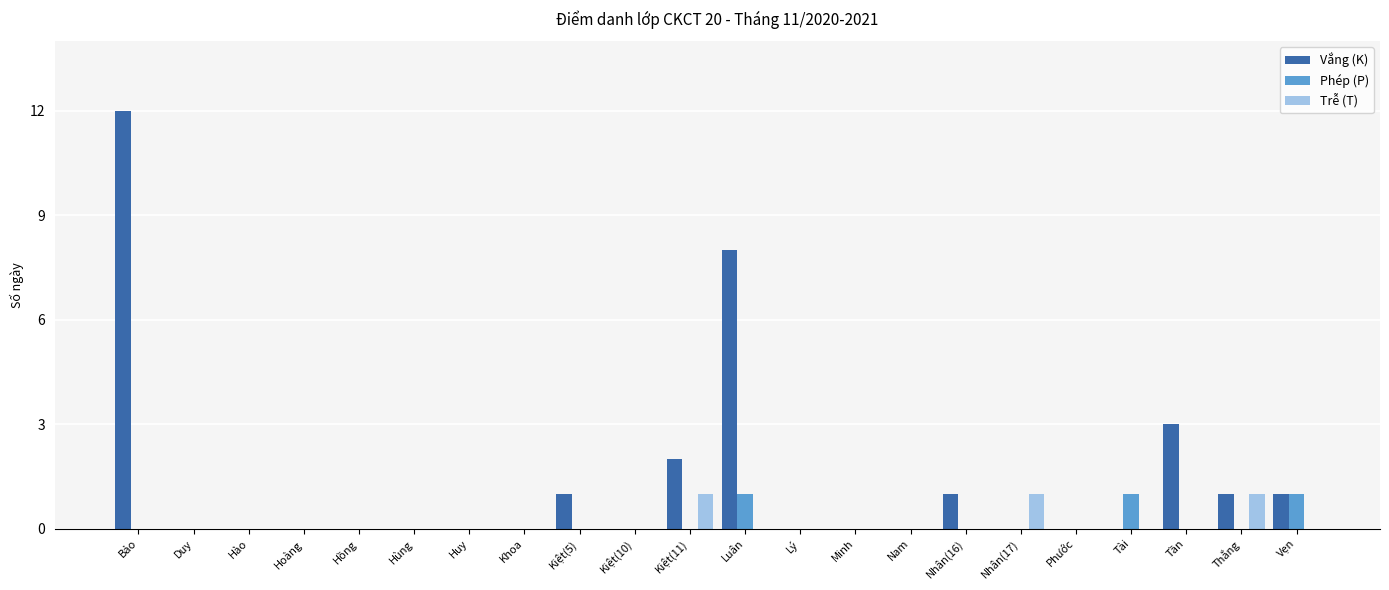

At which category is the sum across all series the highest?

Bảo